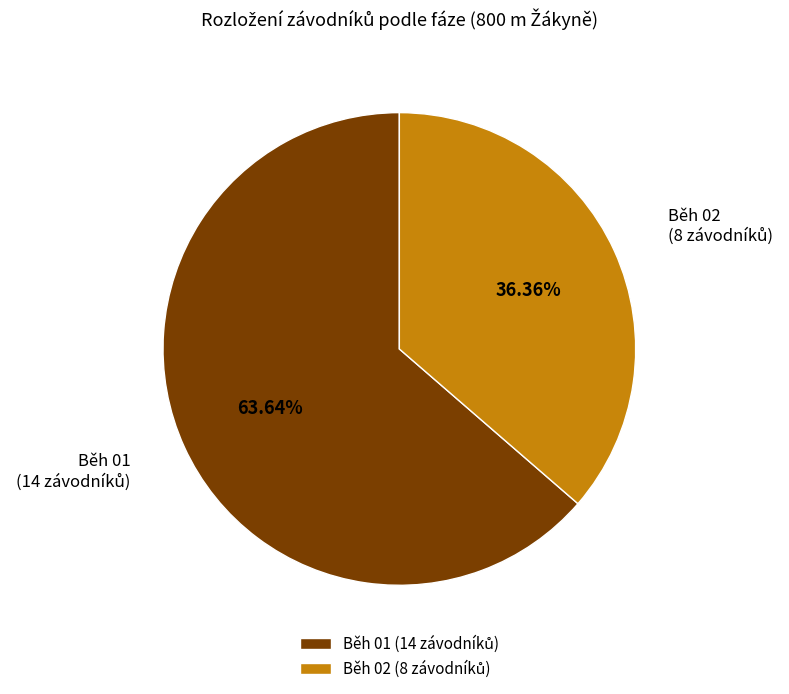

The Běh 01 slice represents 53% of the pie. True or false?

False